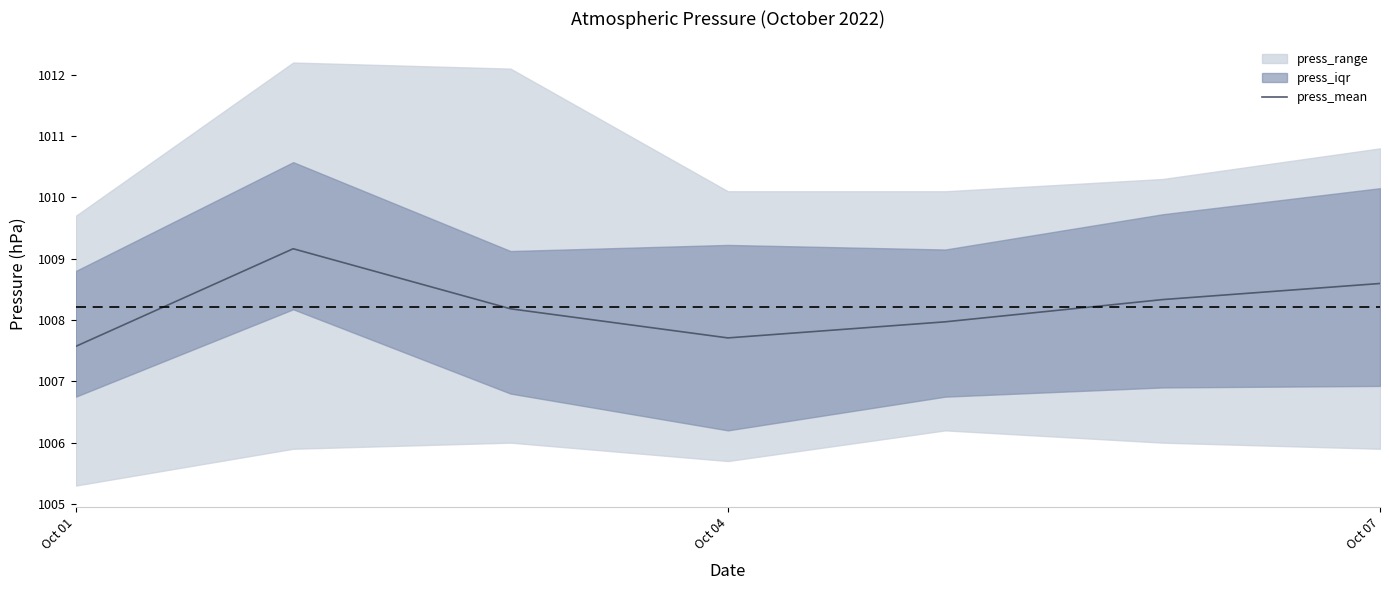

How many values are below 1008?

3